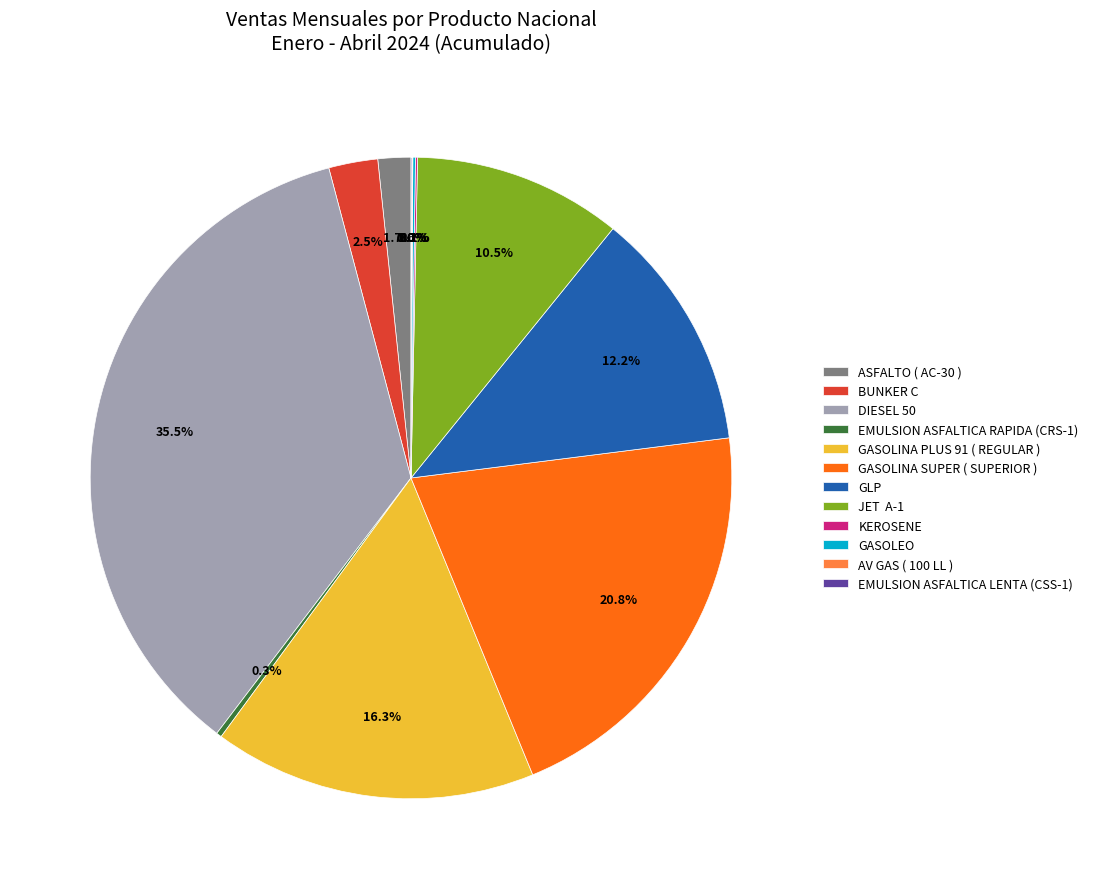

Between ASFALTO ( AC-30 ) and GASOLINA PLUS 91 ( REGULAR ), which is larger?

GASOLINA PLUS 91 ( REGULAR )